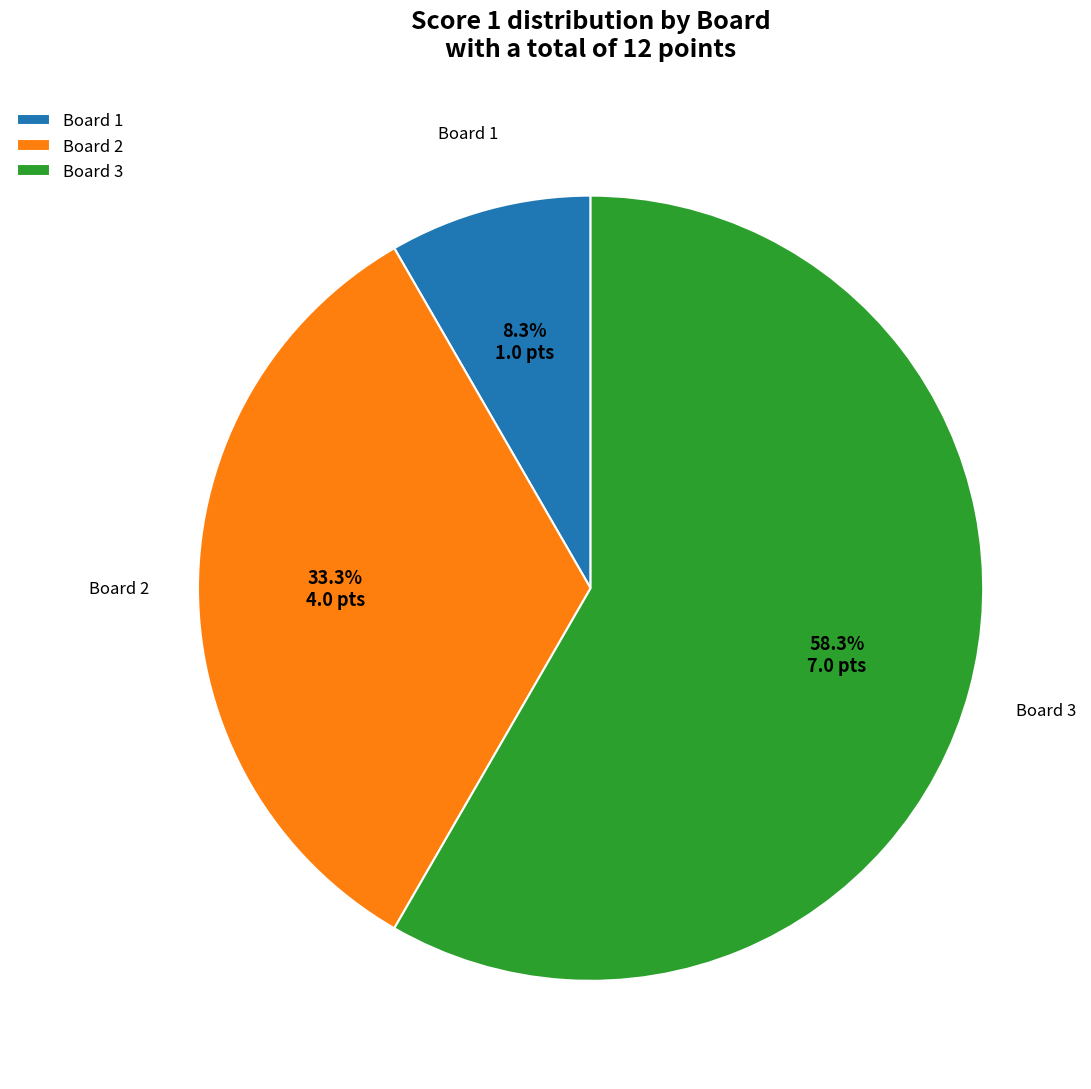

Which category accounts for the majority?

Board 3